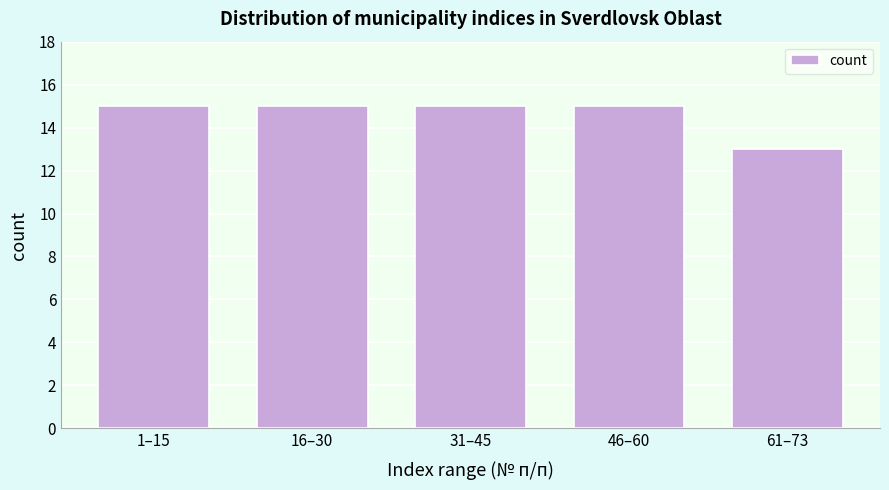

Reading left to right, list all the values displayed in this chart.

1–15=15	16–30=15	31–45=15	46–60=15	61–73=13